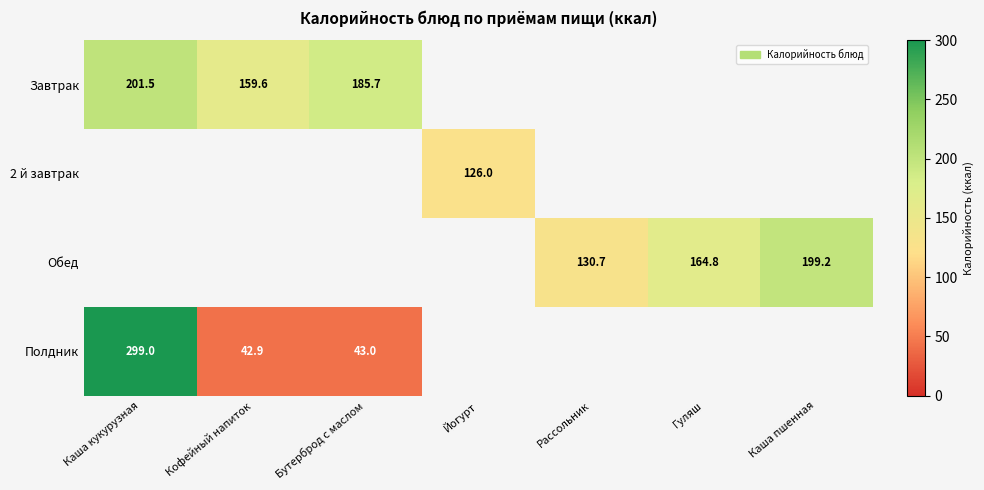

Which has a higher value, Гуляш or Бутерброд с маслом?

Бутерброд с маслом